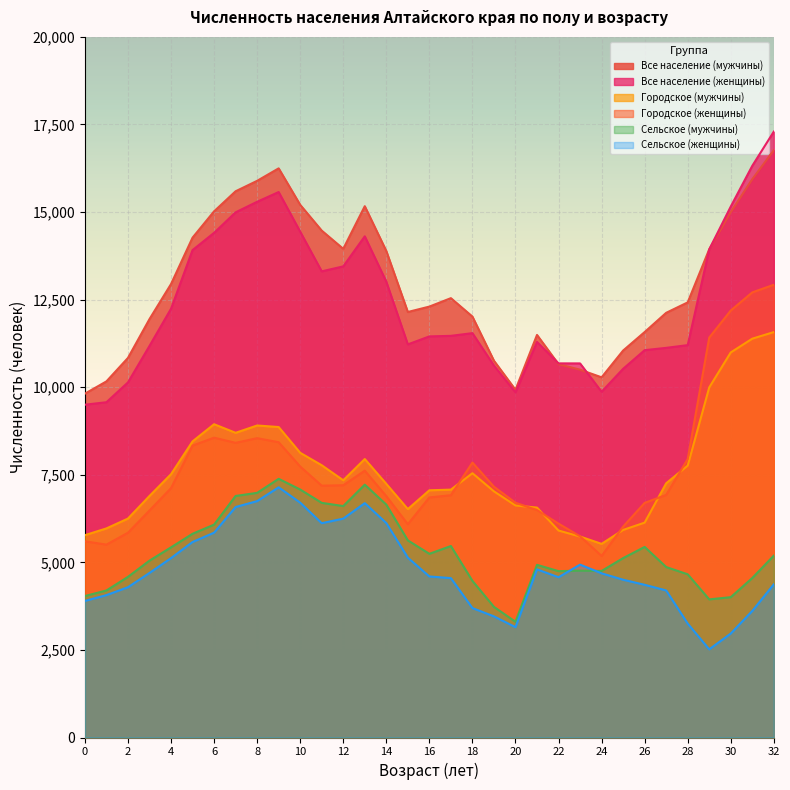

True or false: Сельское (мужчины) and Все население (женщины) intersect in this chart.

False